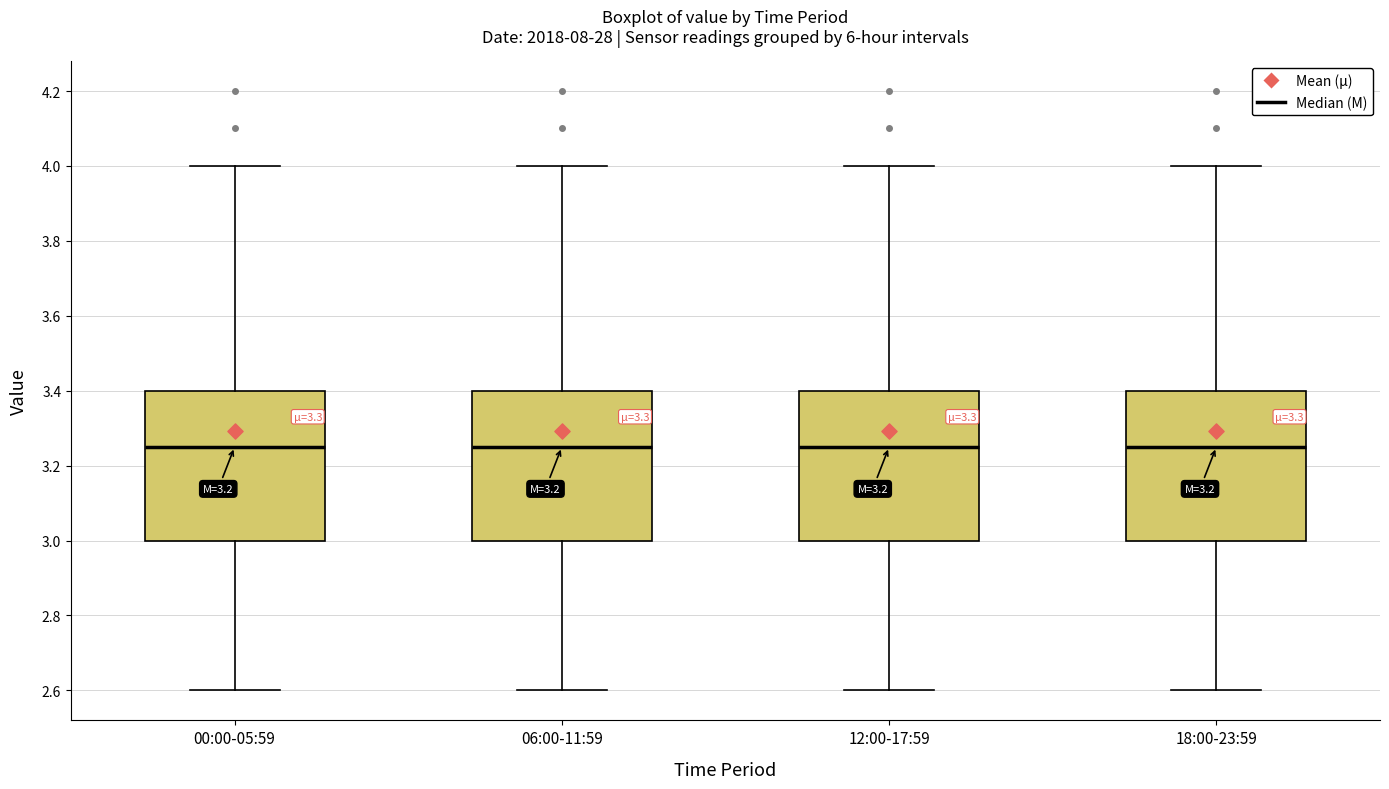

Where does the upper whisker of the box for 06:00-11:59 end on the y-axis? The values are not printed on the chart, so give them approximately, as read against the axis.

4.00